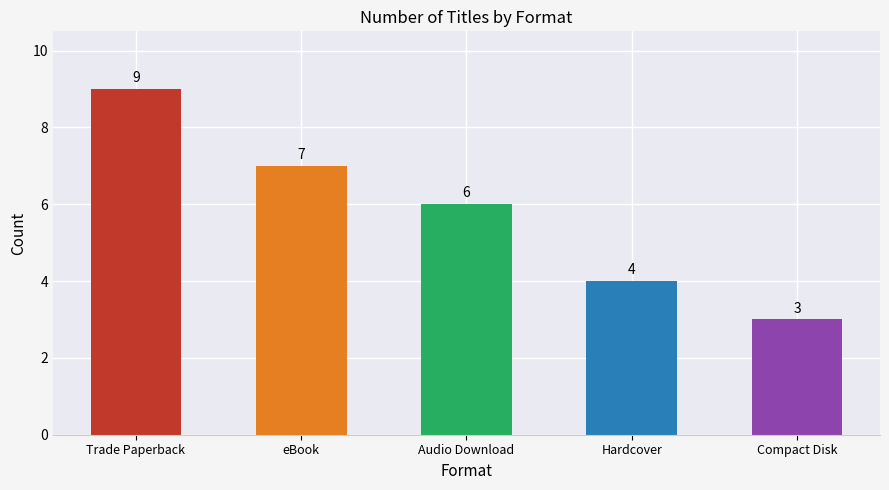

Is it true that the value at Audio Download is 6?

True